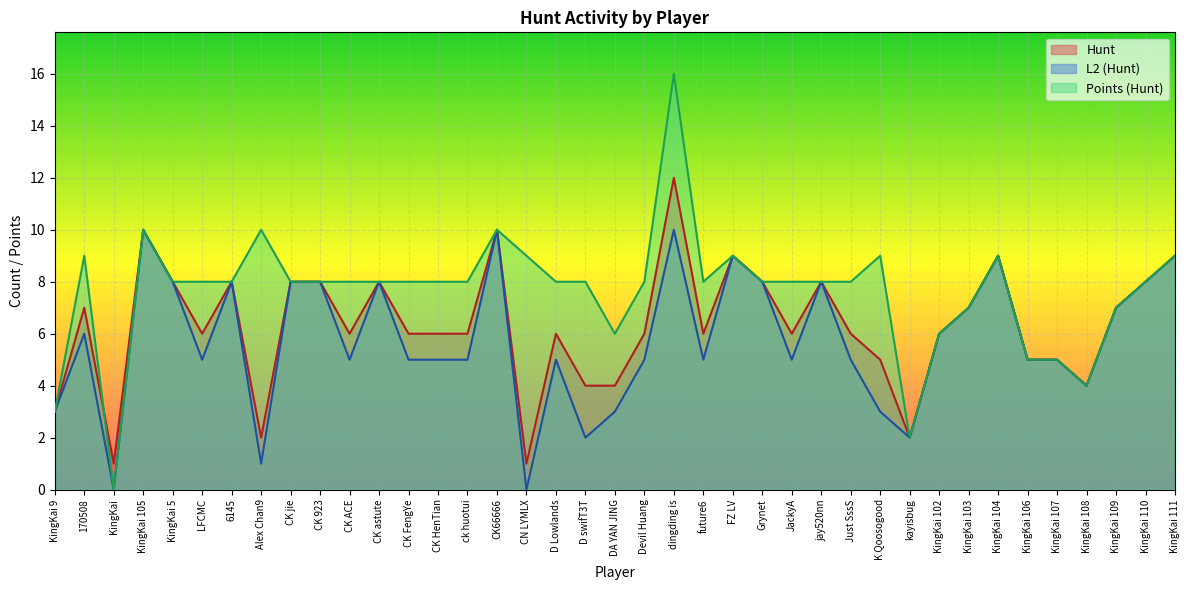

Is it true that Points (Hunt) equals 6 at DA YAN JING?

True